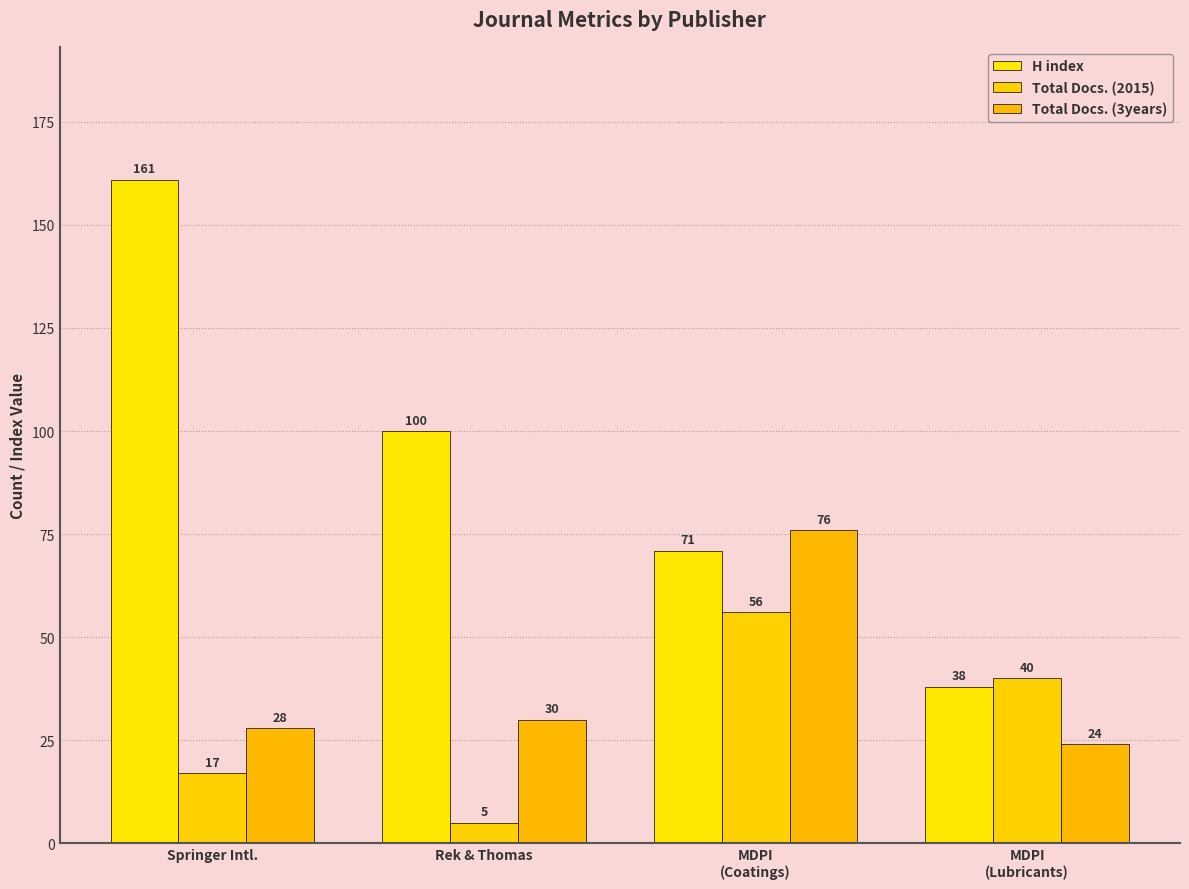

Read the Total Docs. (2015) value at MDPI
(Lubricants), to the nearest 10.

40